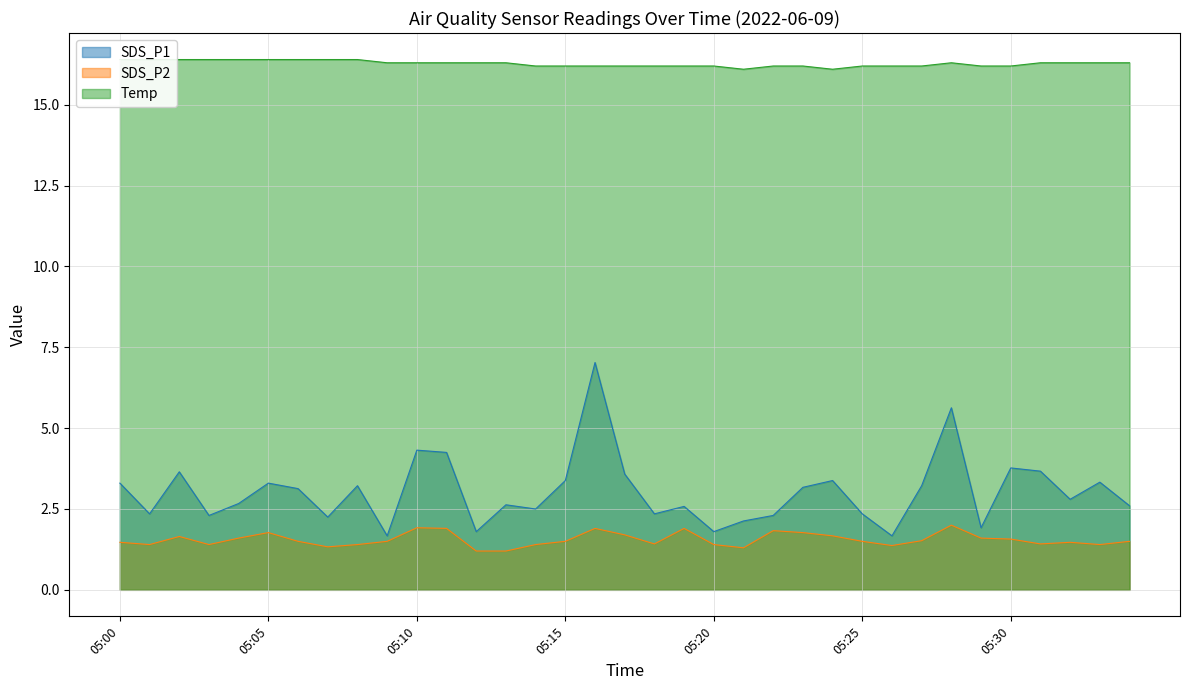

How many interior local peaks does the Temp series have?

1